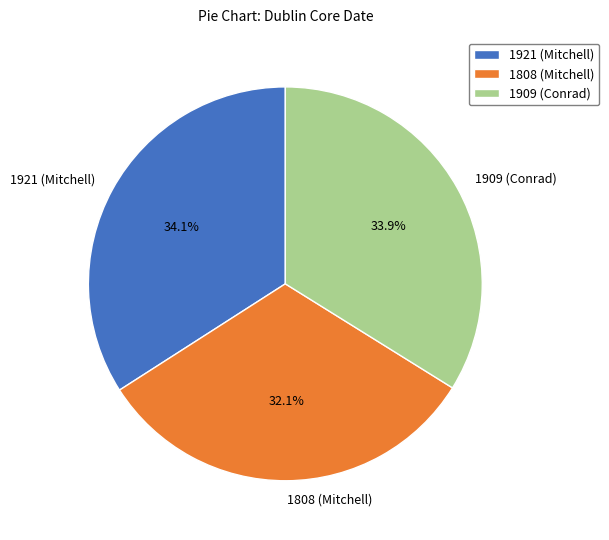

Does any single category account for the majority?

No